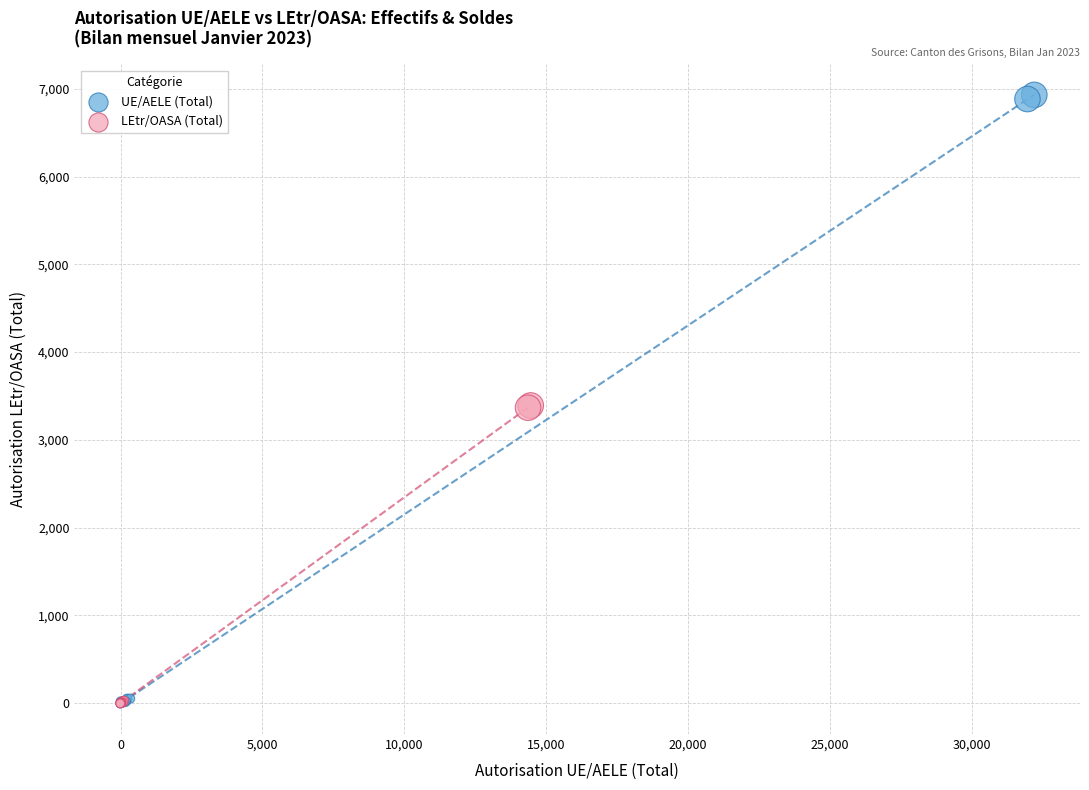

Which series reaches the maximum Y coordinate?

UE/AELE (Total)